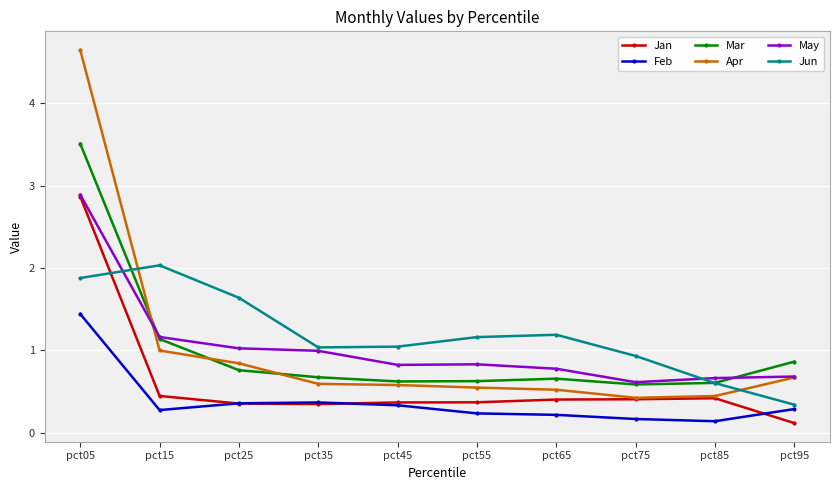

True or false: Jun has more than 0 interior local peaks.

True